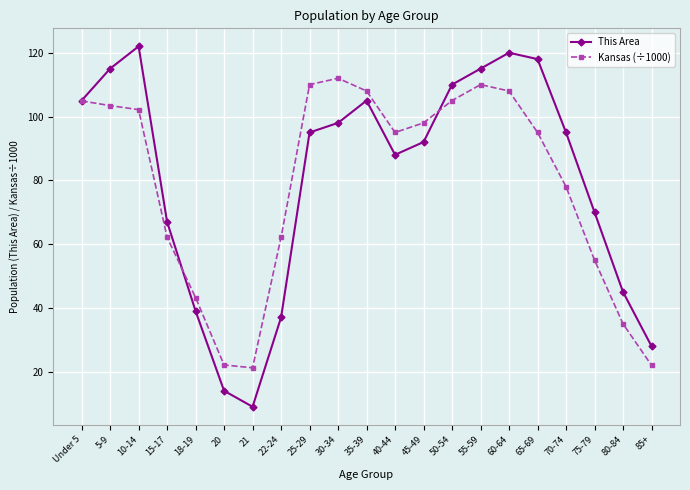

At 60-64, list the series in order from largest to smallest.

This Area, Kansas (÷1000)